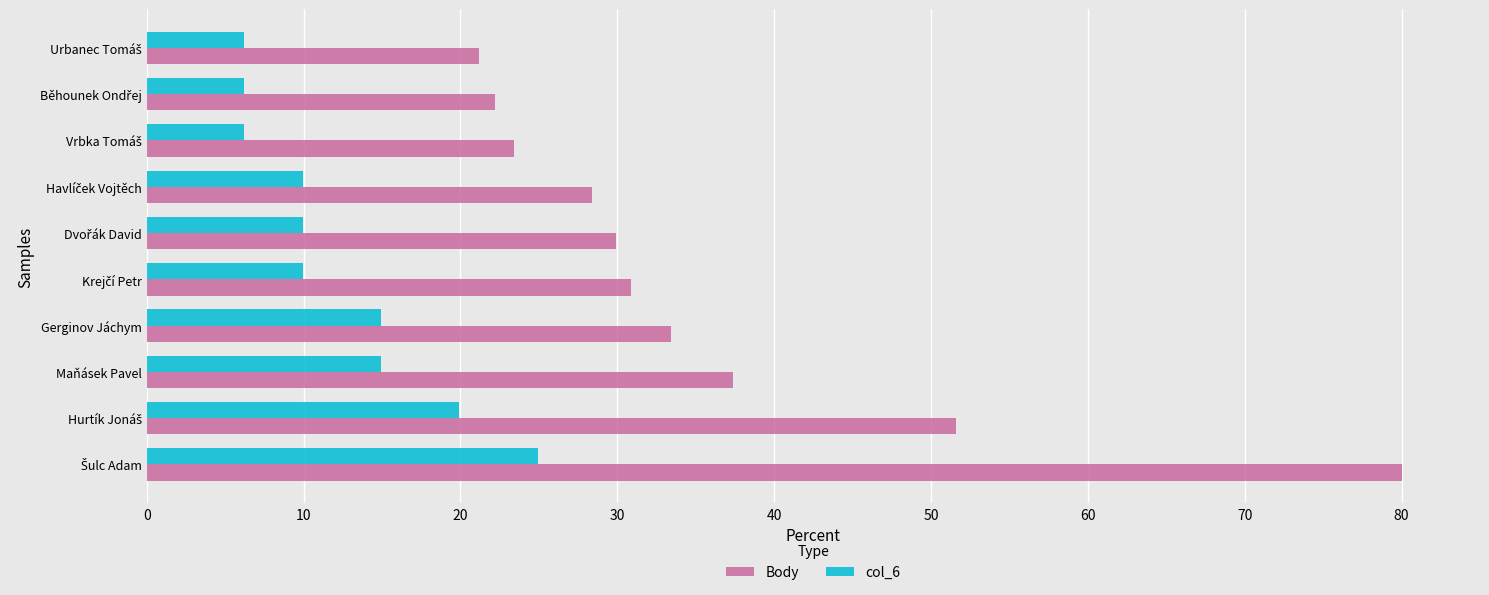

What is the maximum value shown in the chart?

80.0